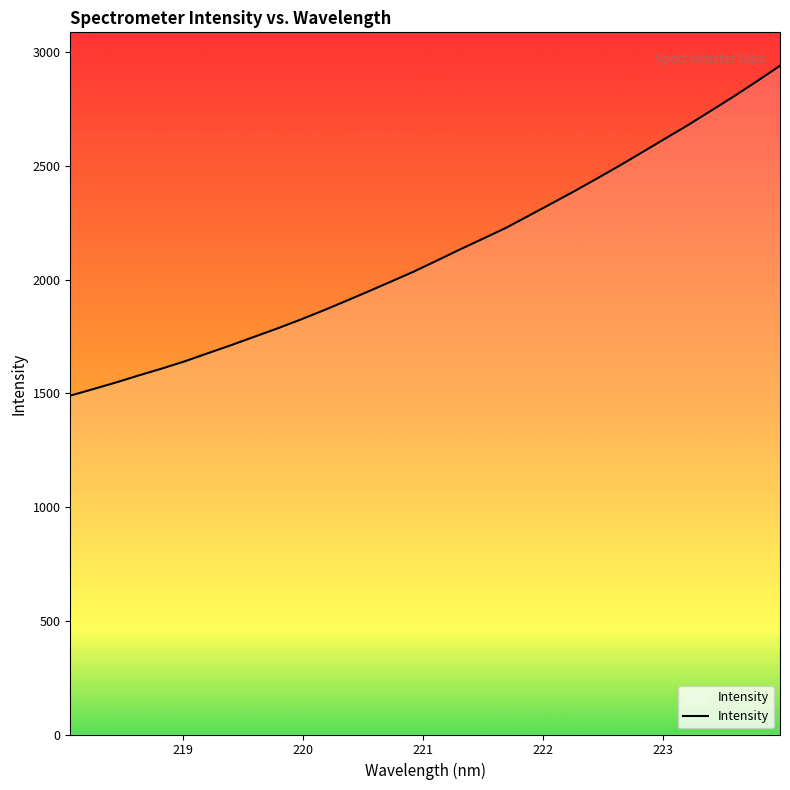

What is the maximum value shown in the chart?

2940.8